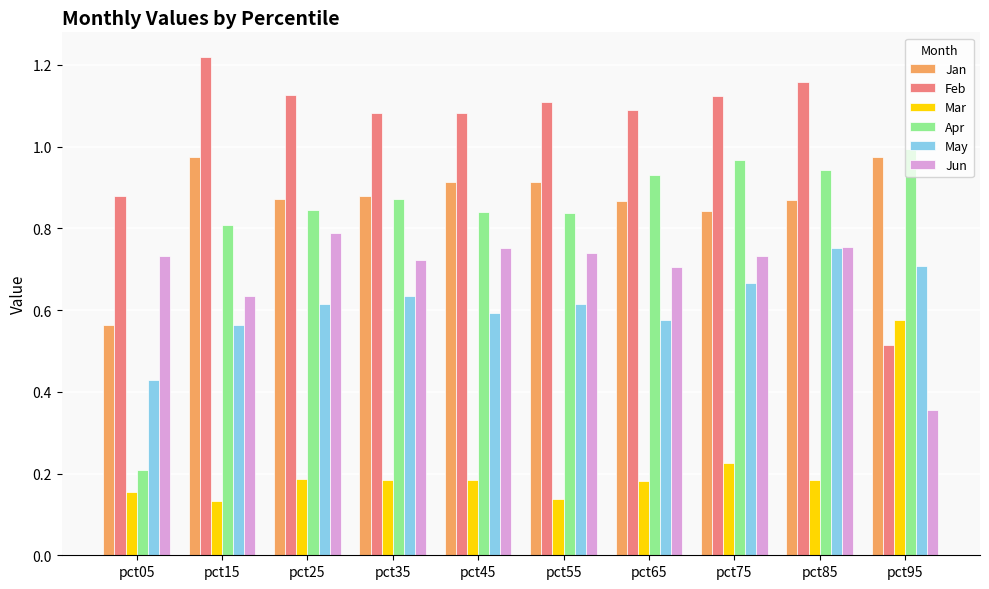

Which series has the widest spread of values?

Apr